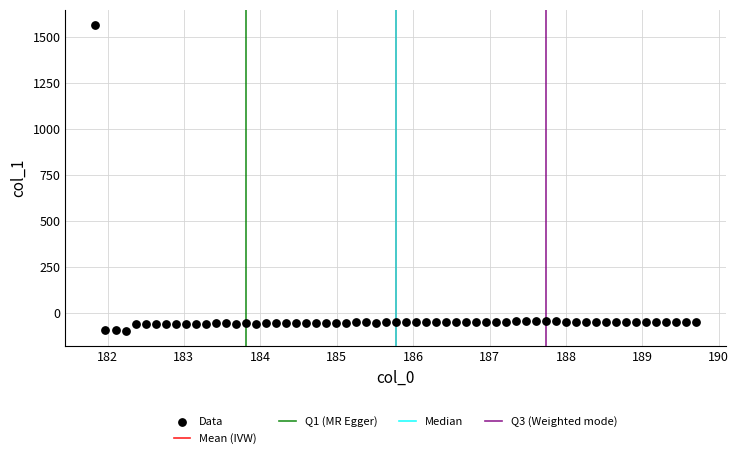

What is the range of X values (max minus min)?

7.9